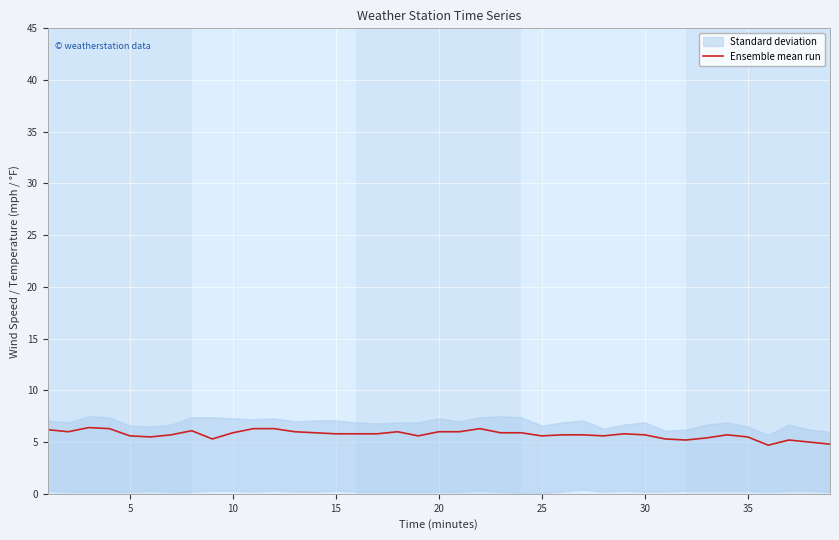

Is this an area chart (filled region under the line)?

No